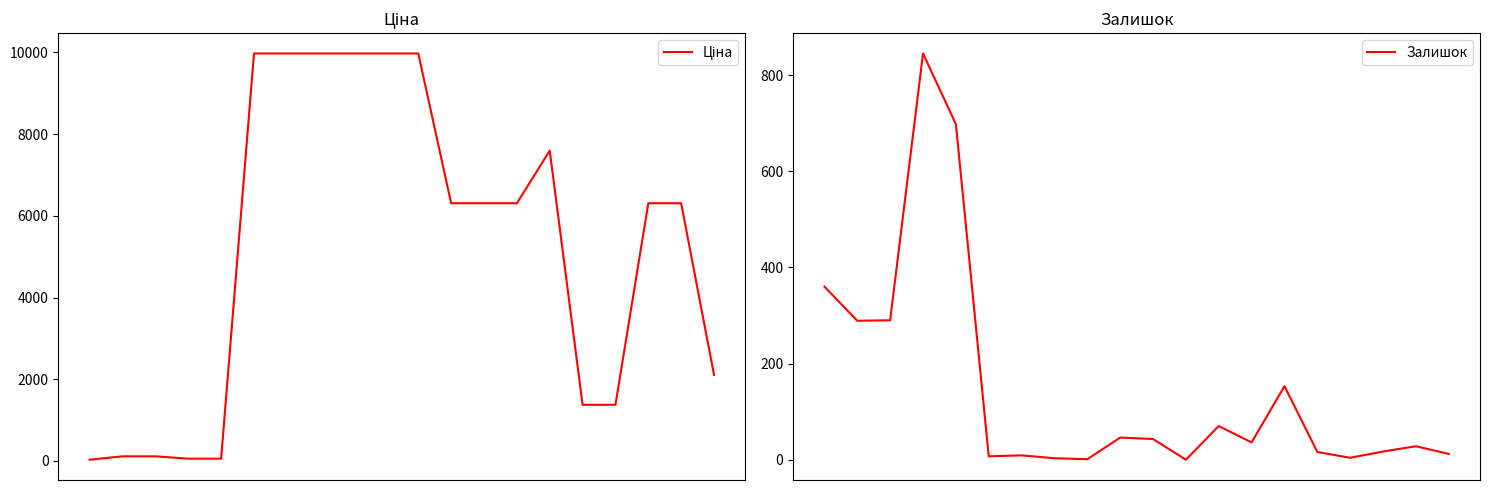

Reading left to right, list all the values displayed in this chart.

Ціна: 32.0	114.1	114.1	57.0	57.0	9975.0	9975.0	9975.0	9975.0	9975.0	9975.0	6308.8	6308.8	6308.8	7596.5	1375.4	1375.4	6308.8	6308.8	2108.4
Залишок: 360.0	289.0	290.0	845.0	698.0	7.0	9.0	3.0	1.0	46.0	43.0	0.0	70.0	36.0	153.0	16.0	4.0	17.0	28.0	12.0